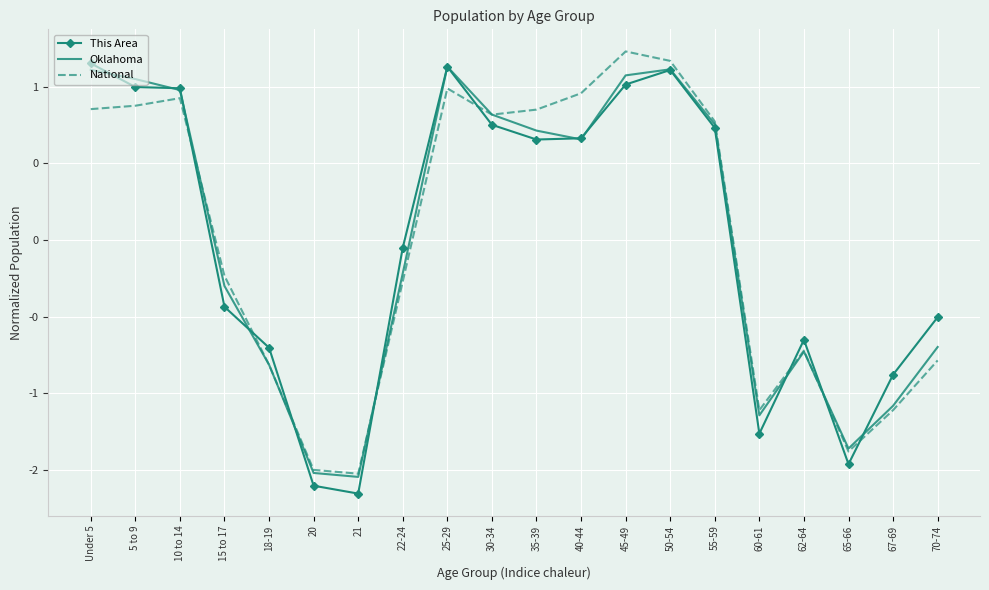

At which label is This Area closest to 0?

22-24